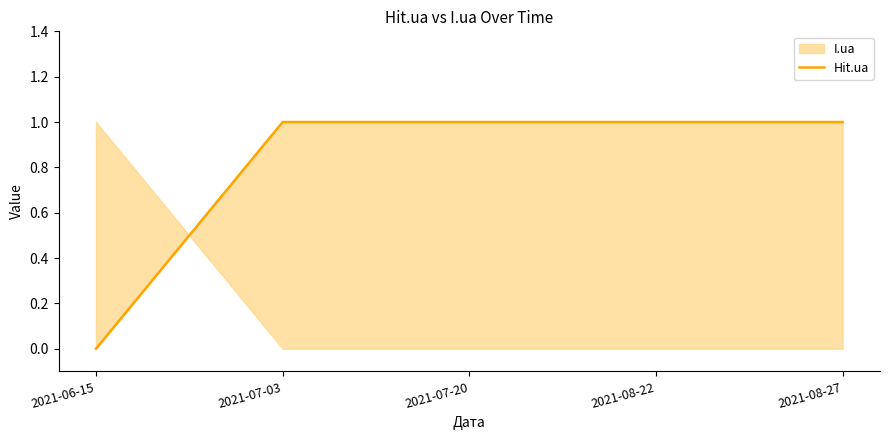

What position from the right is 2021-08-22?

2